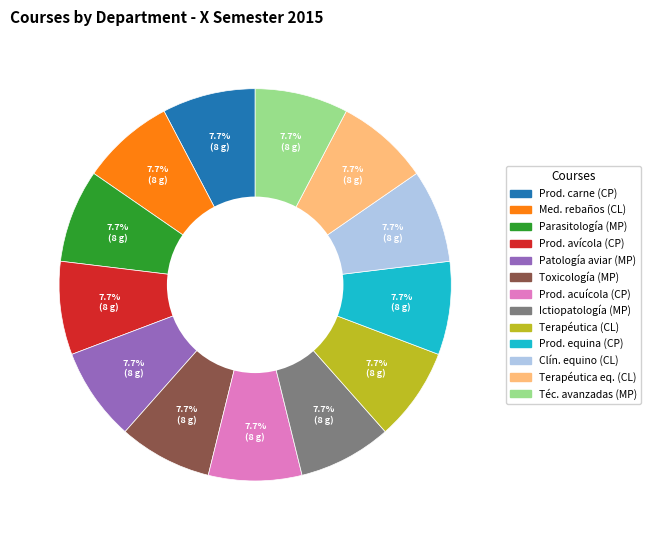

Is there any slice that represents more than half of the pie?

No